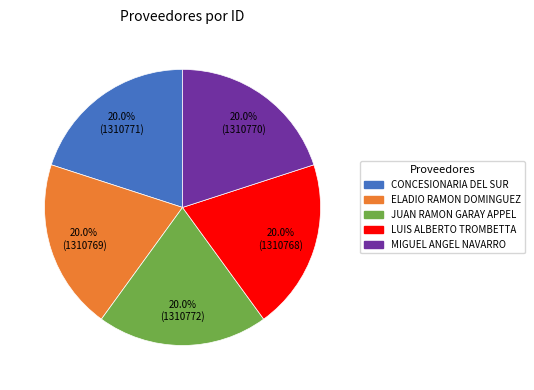

What portion of the pie excludes CONCESIONARIA DEL SUR?

80.0%